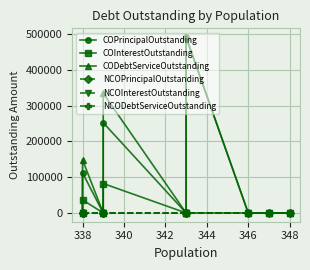

How many distinct data groups are displayed?

6